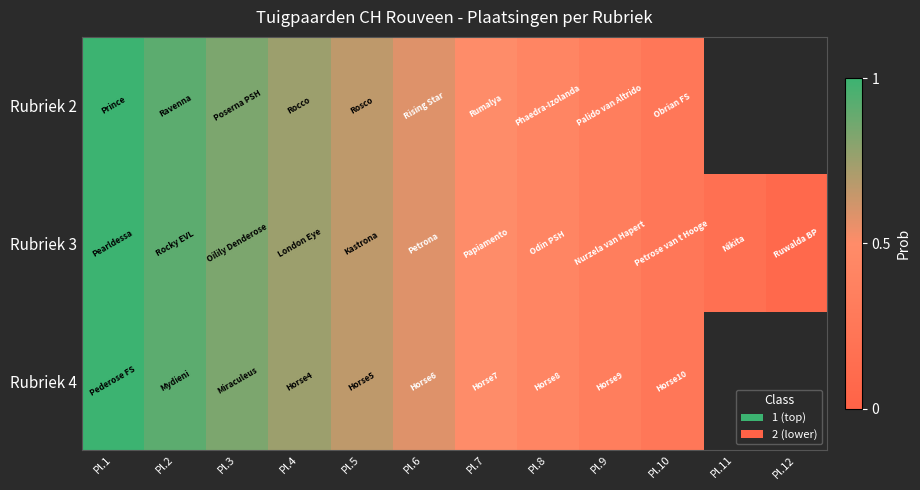

Between Pl.4 and Pl.8, which series saw the biggest shift?

Rubriek 2